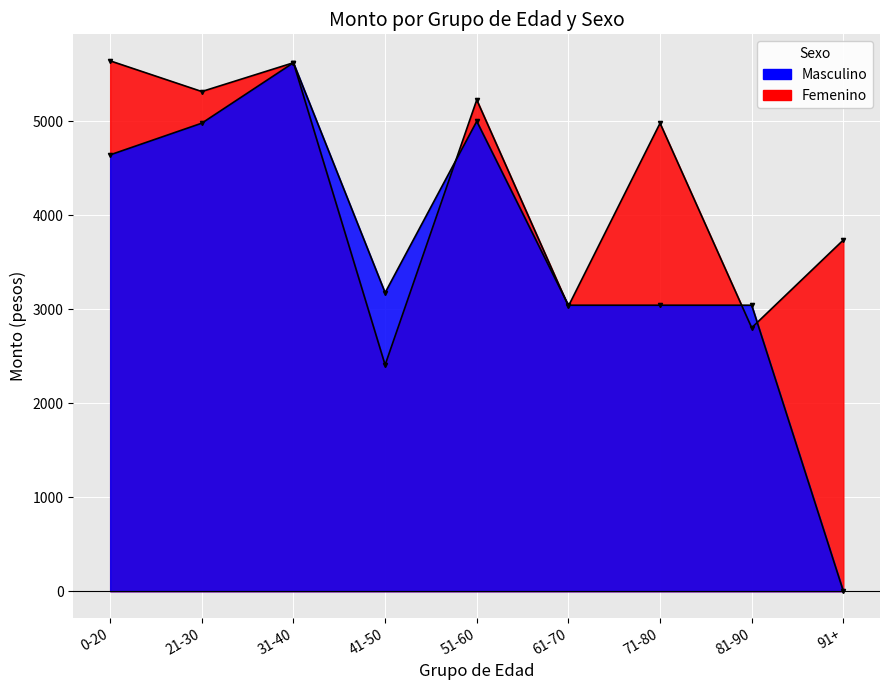

What is the average value of the Masculino series?

3616.8